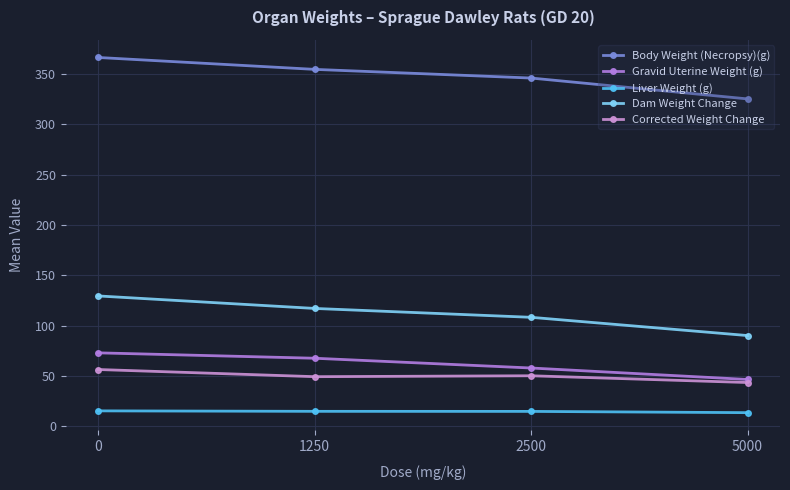

How many values in the Liver Weight (g) series are below 15?

2